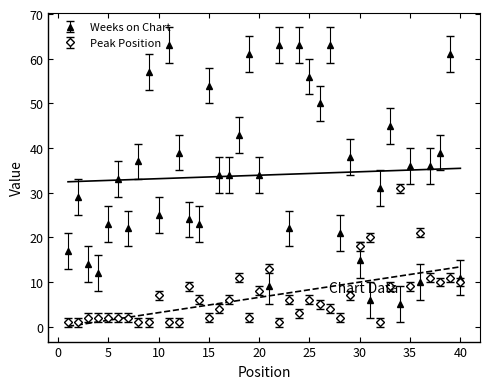

How many intersections are there between Weeks on Chart and Peak Position?

8